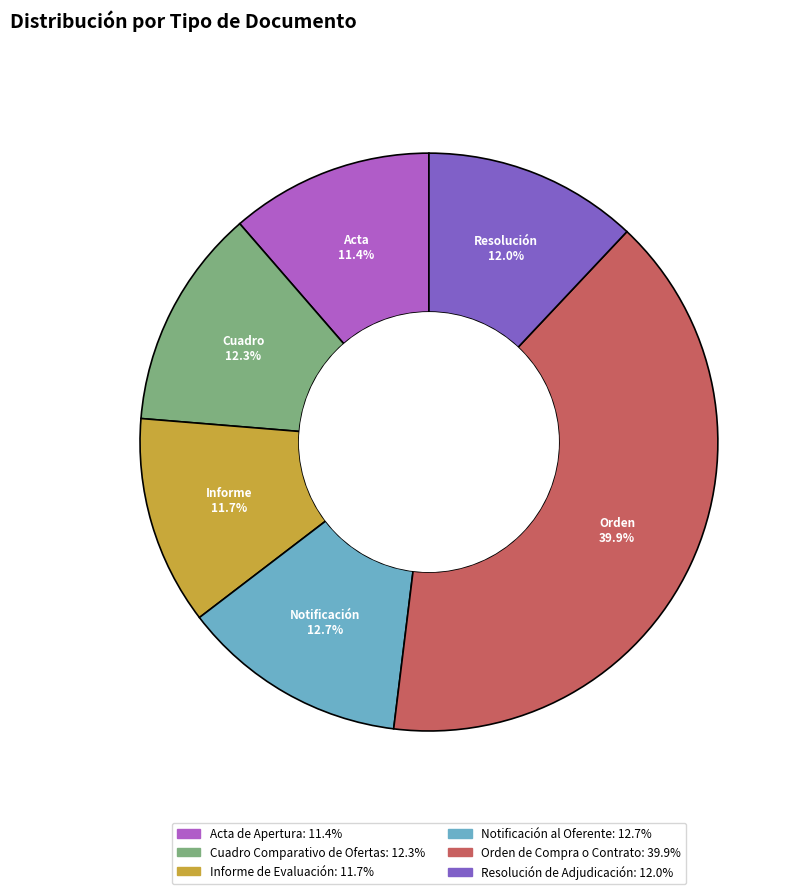

To the nearest percent, what is the average slice percentage?

17%